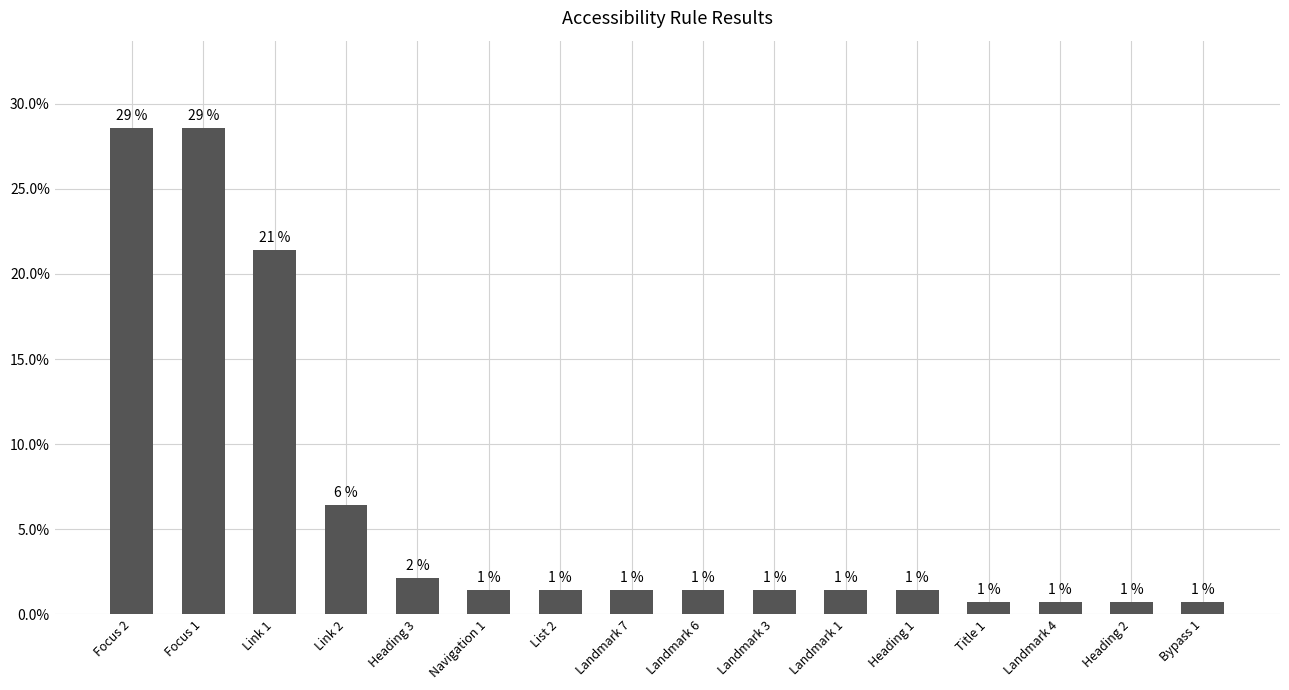

Which label corresponds to the smallest value in the chart?

Title 1